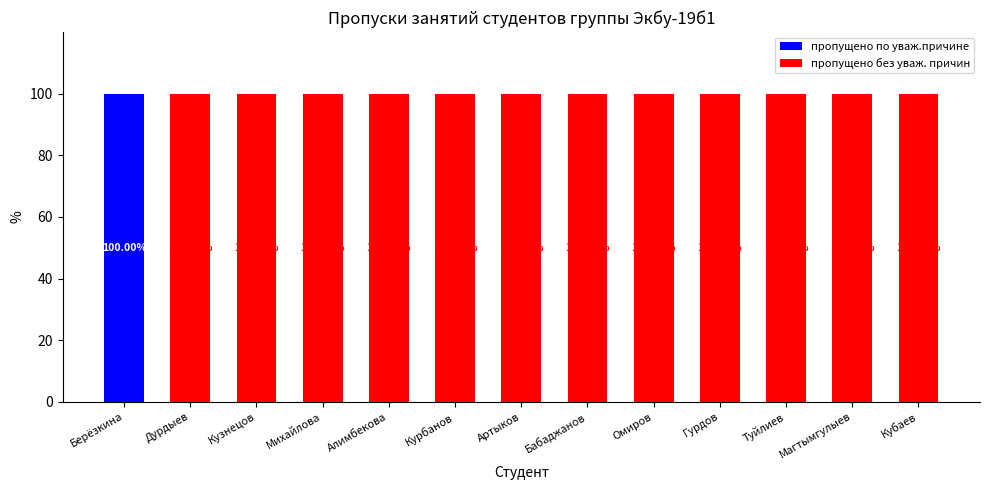

What is the sum of all пропущено по уваж.причине values?

100